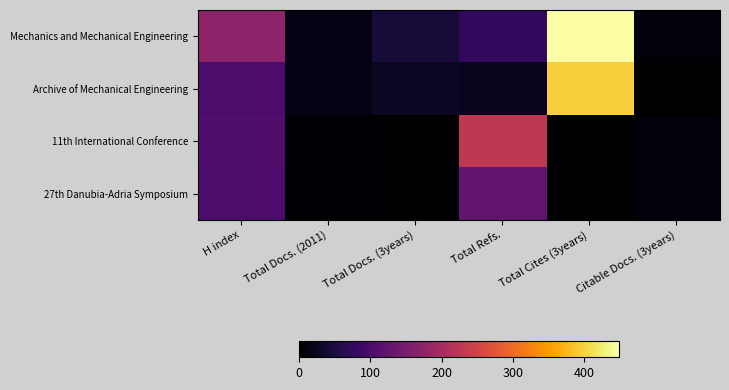

What is the total value across all series at Total Docs. (3years)?

72